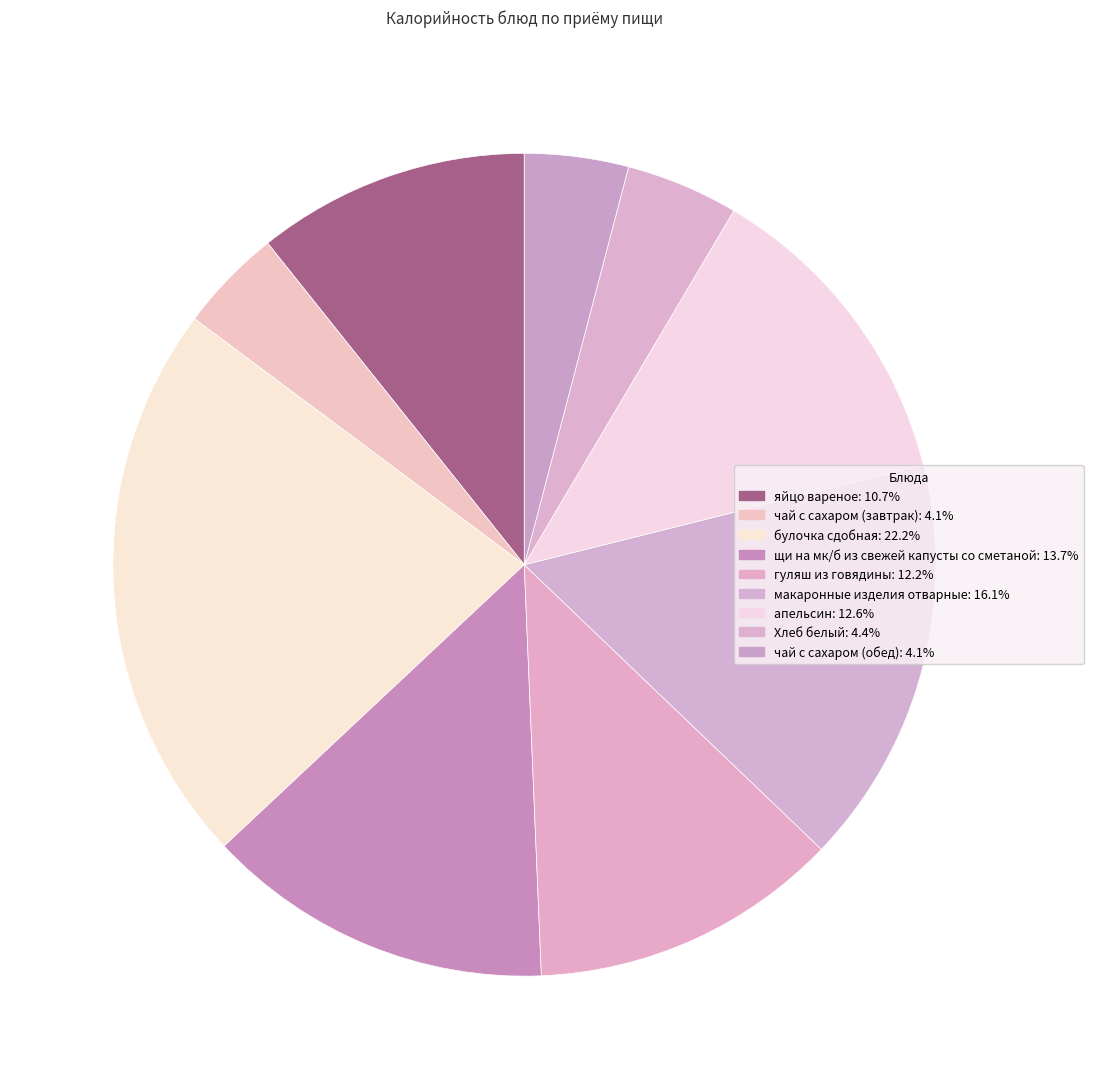

Rank the categories by value from highest to lowest.

булочка сдобная, макаронные изделия отварные, щи на мк/б из свежей капусты со сметаной, апельсин, гуляш из говядины, яйцо вареное, Хлеб белый, чай с сахаром (завтрак), чай с сахаром (обед)